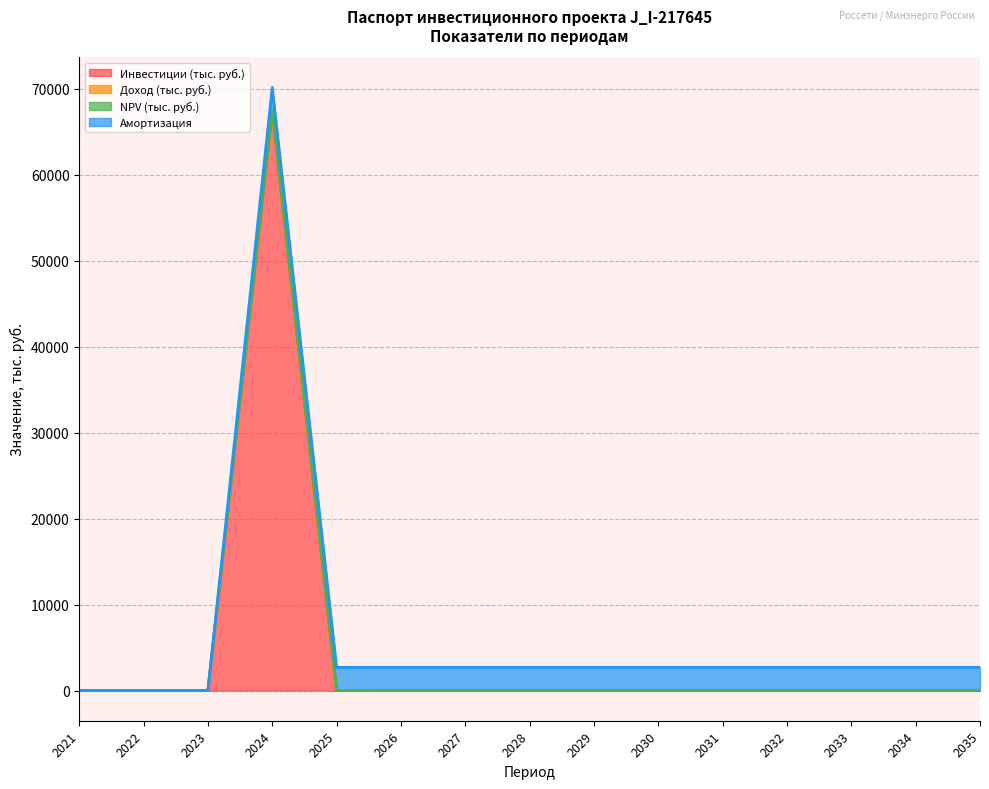

Reading left to right, list all the values displayed in this chart.

Инвестиции (тыс. руб.): 2021=0.0	2022=0.0	2023=0.0	2024=67477.1	2025=0.0	2026=0.0	2027=0.0	2028=0.0	2029=0.0	2030=0.0	2031=0.0	2032=0.0	2033=0.0	2034=0.0	2035=0.0
Доход (тыс. руб.): 2021=0.0	2022=0.0	2023=0.0	2024=0.0	2025=0.0	2026=0.0	2027=0.0	2028=0.0	2029=0.0	2030=0.0	2031=0.0	2032=0.0	2033=0.0	2034=0.0	2035=0.0
NPV (тыс. руб.): 2021=0.0	2022=0.0	2023=0.0	2024=0.0	2025=0.0	2026=0.0	2027=0.0	2028=0.0	2029=0.0	2030=0.0	2031=0.0	2032=0.0	2033=0.0	2034=0.0	2035=0.0
Амортизация: 2021=0.0	2022=0.0	2023=0.0	2024=2699.1	2025=2699.1	2026=2699.1	2027=2699.1	2028=2699.1	2029=2699.1	2030=2699.1	2031=2699.1	2032=2699.1	2033=2699.1	2034=2699.1	2035=2699.1